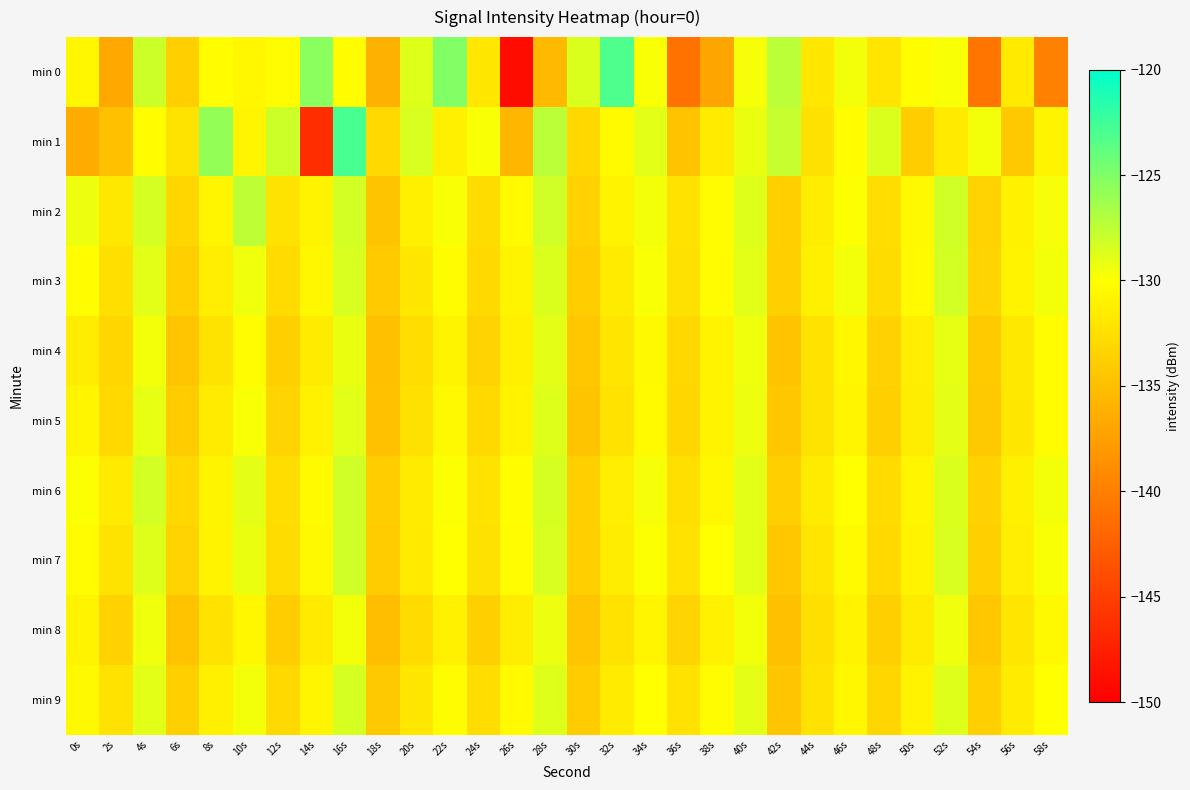

What is the spread (max minus min) of values at 52s?

3.5